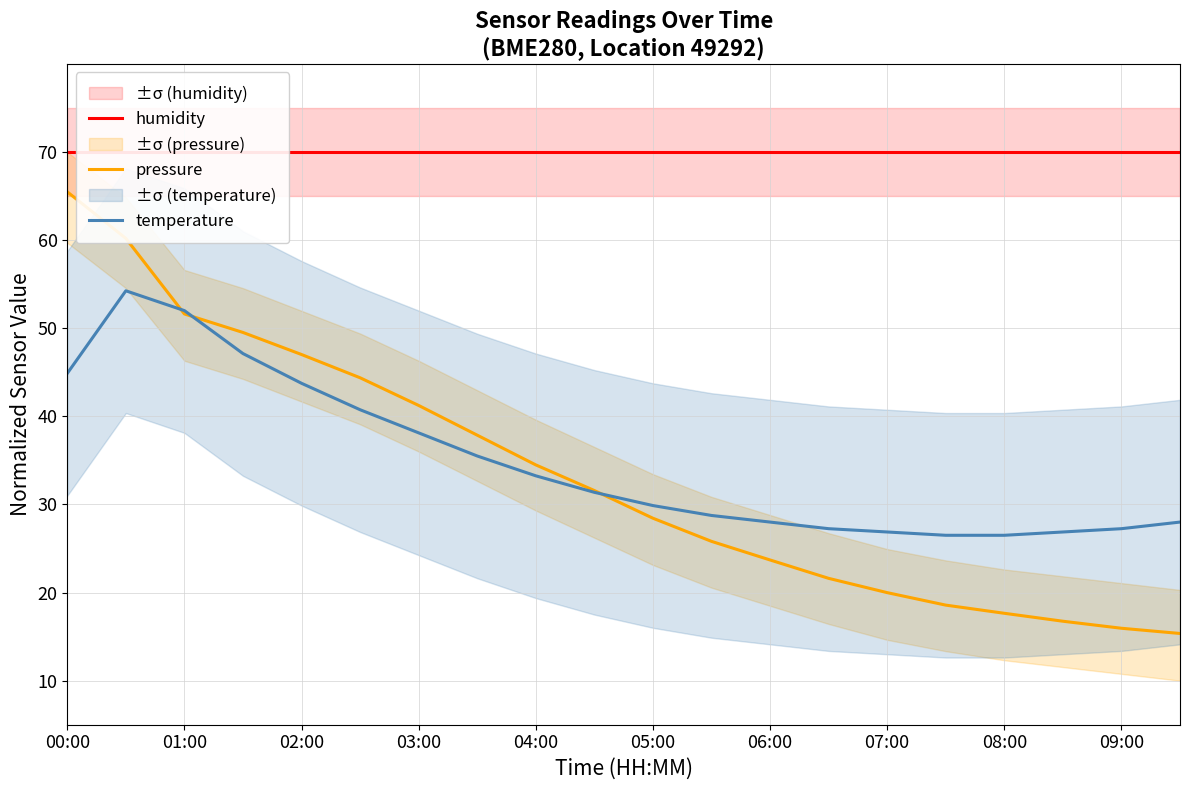

The value of pressure at 01:00 is 51.6. True or false?

True